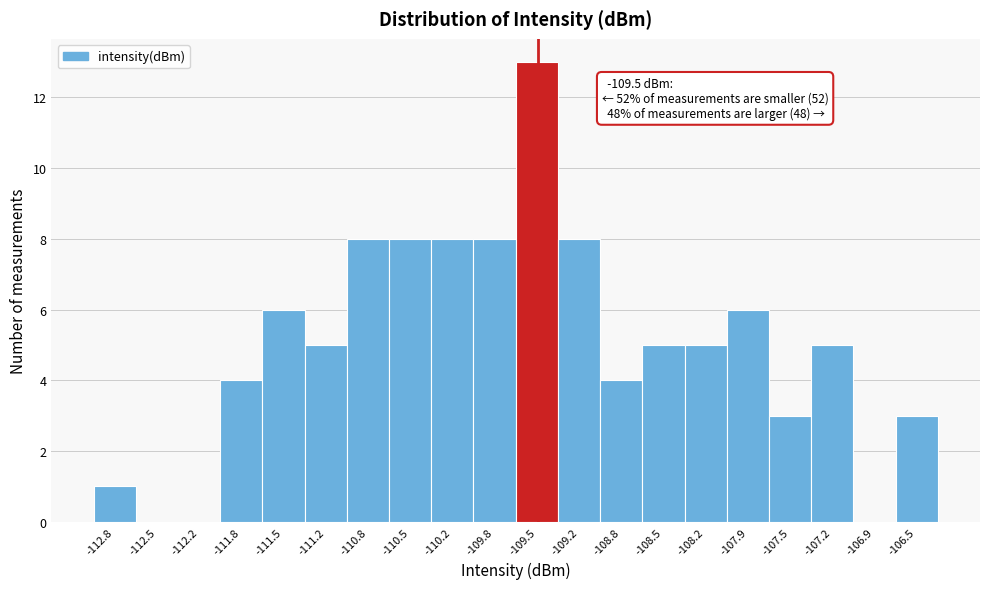

Which range on the x-axis has the tallest bar?

-109.70 to -109.35